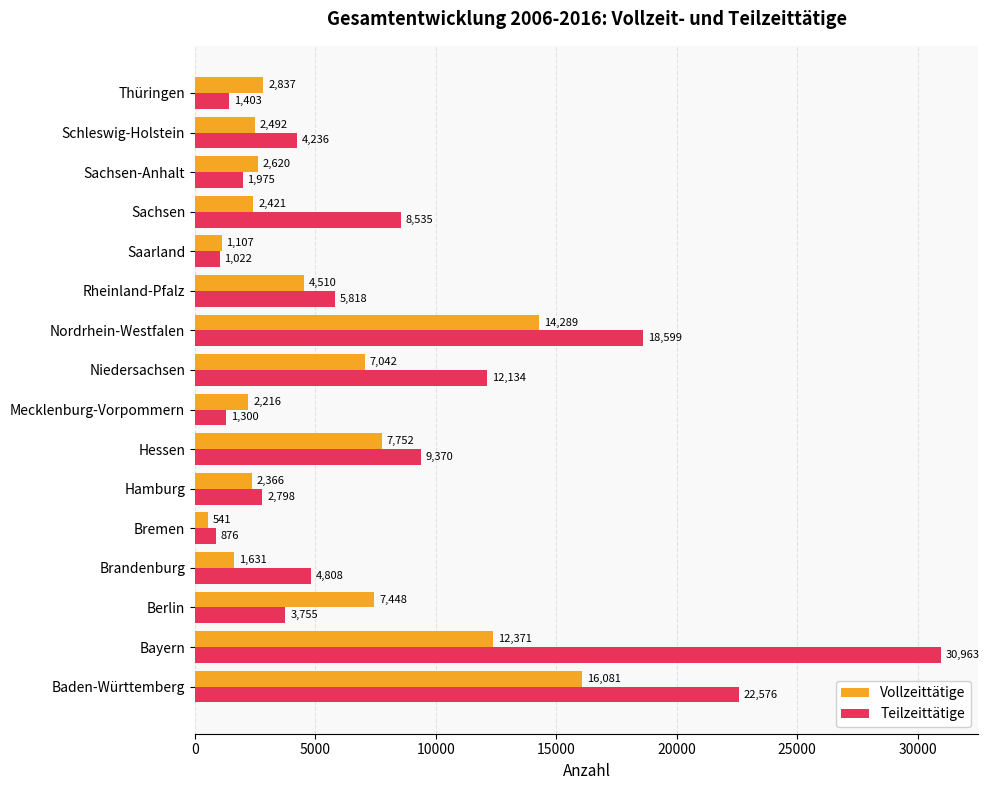

How many categories are shown in the chart?

16